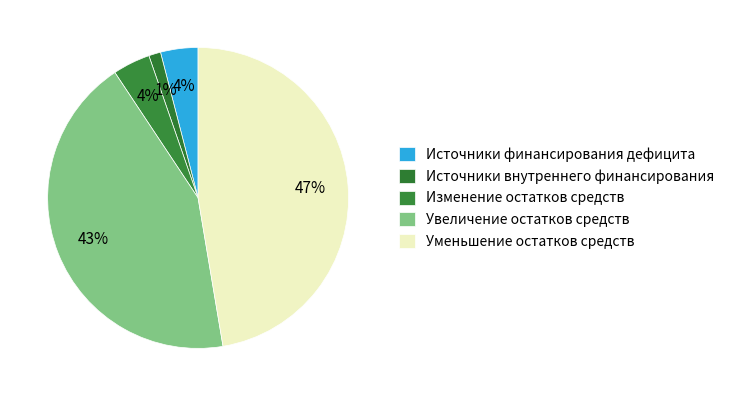

How many slices are in this pie chart?

5